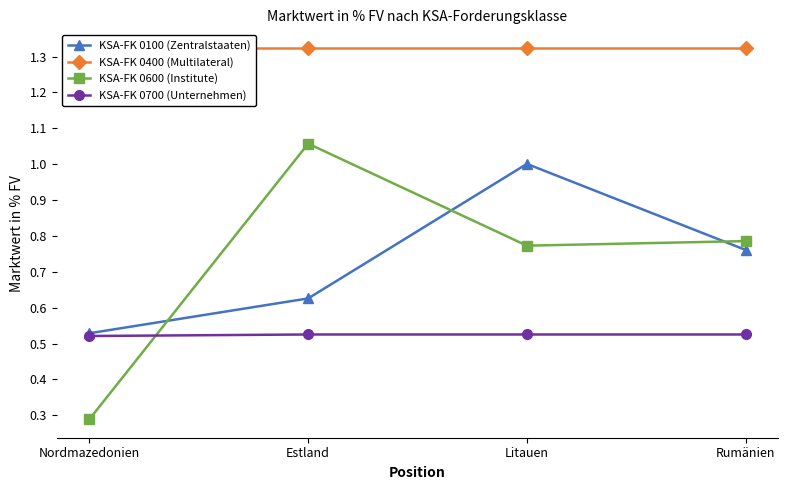

Which has a higher value, Estland or Rumänien?

Rumänien